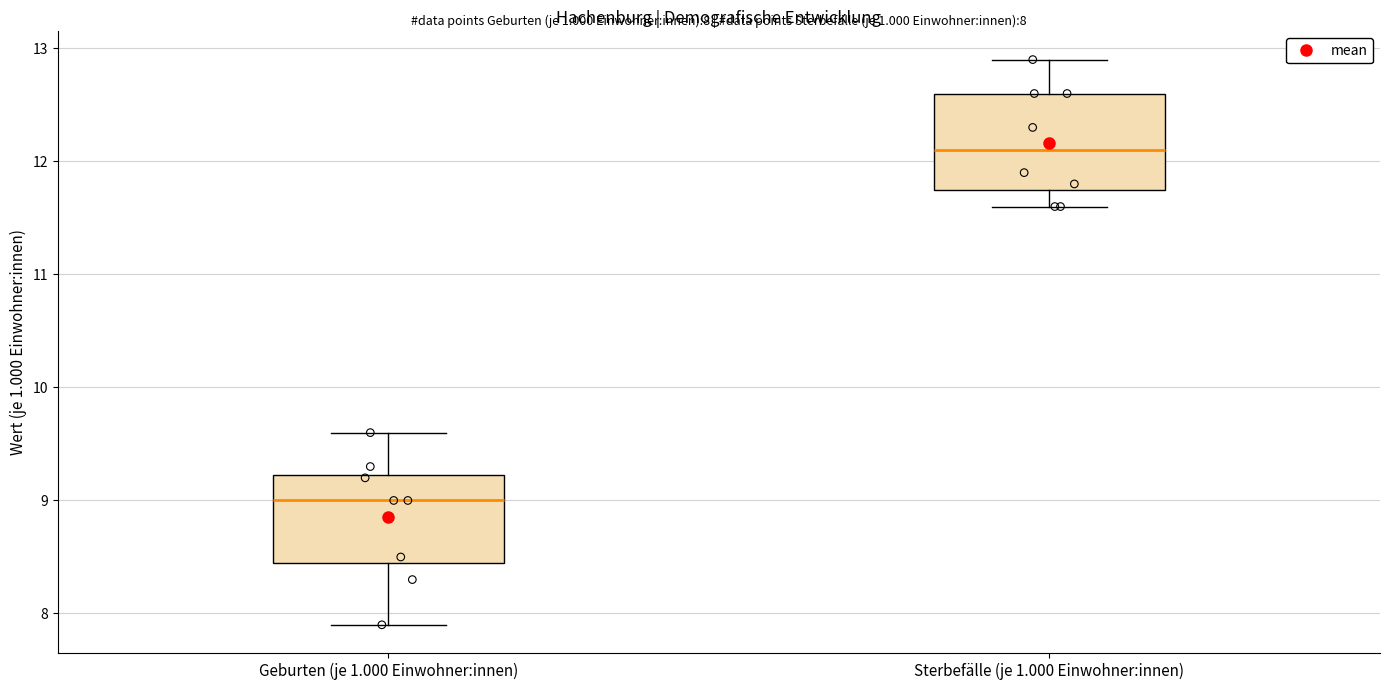

Which box has the lowest median line?

Geburten (je 1.000 Einwohner:innen)